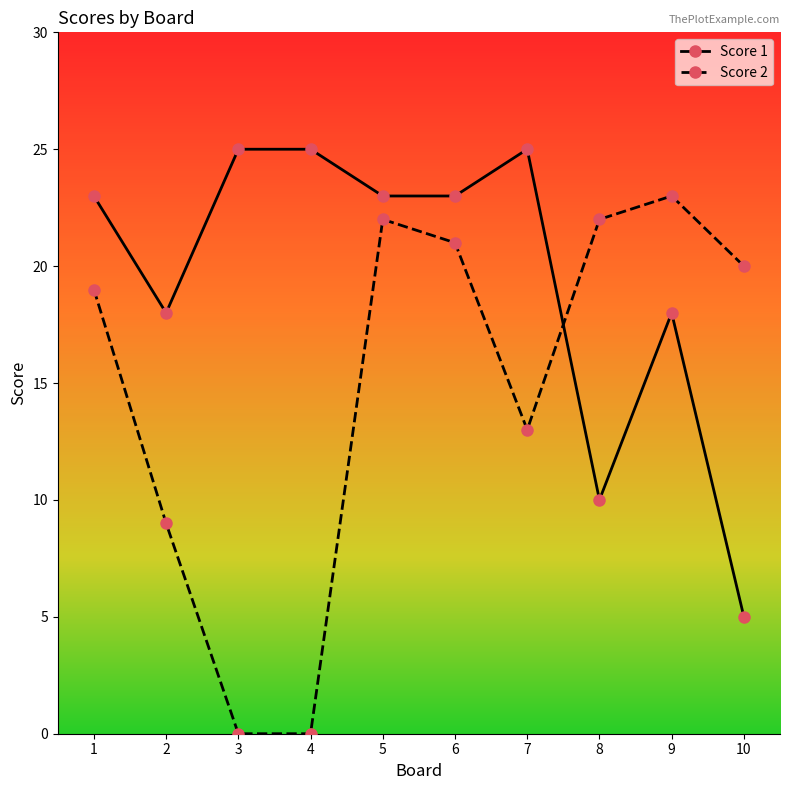

What are all the series names shown in the legend?

Score 1, Score 2